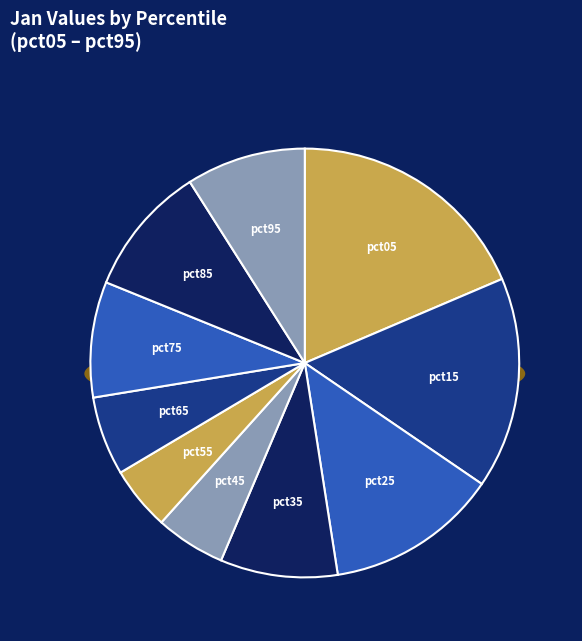

To the nearest percent, what is the combined percentage of pct05 and pct15?

35%